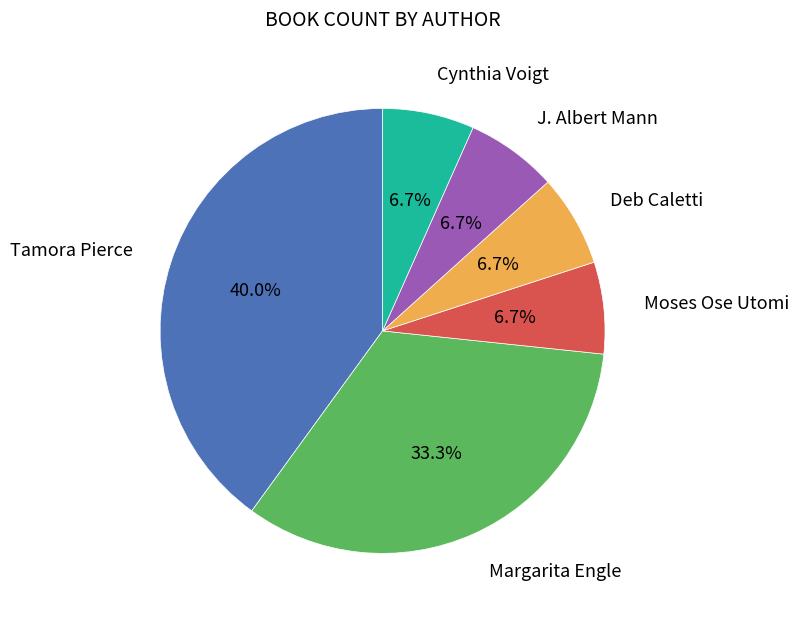

What percentage is the J. Albert Mann slice, to the nearest percent?

7%